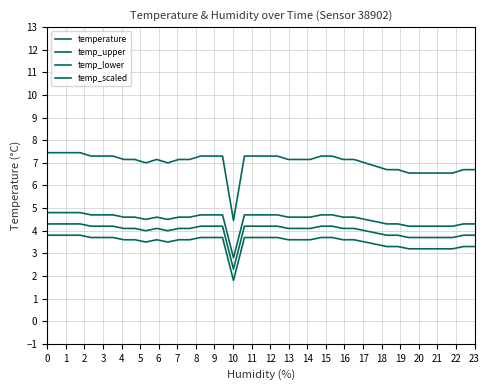

What is the maximum value for temp_upper?

4.8